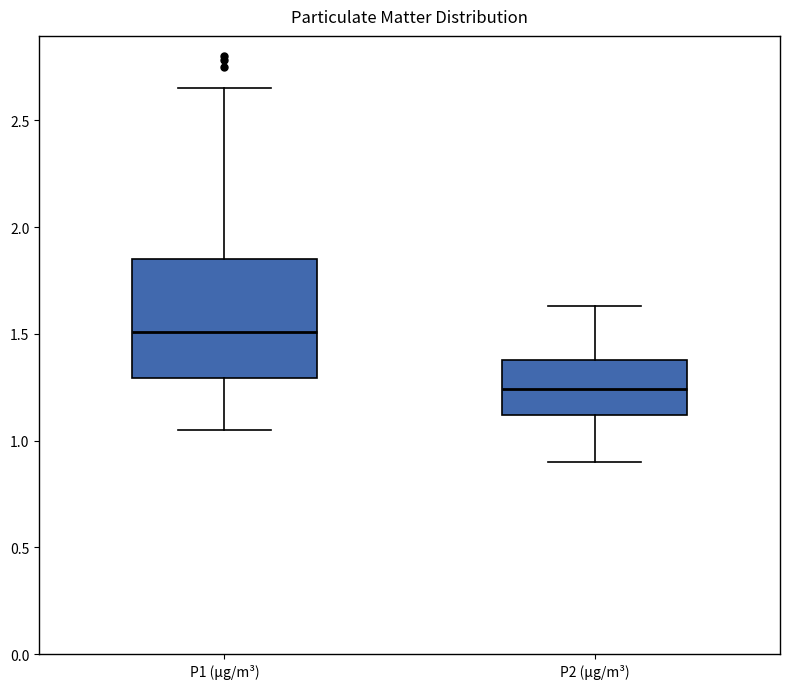

Comparing the boxes themselves (not the whiskers), which one is the tallest?

P1 (µg/m³)